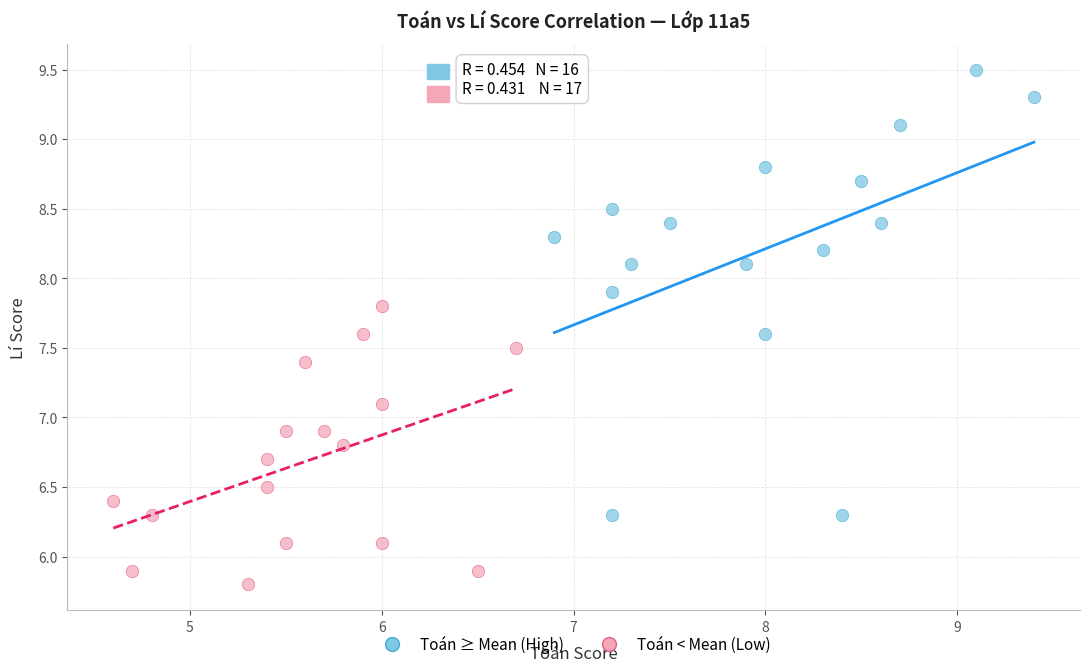

Which series has the largest Y range (max minus min)?

Toán ≥ Mean (High)